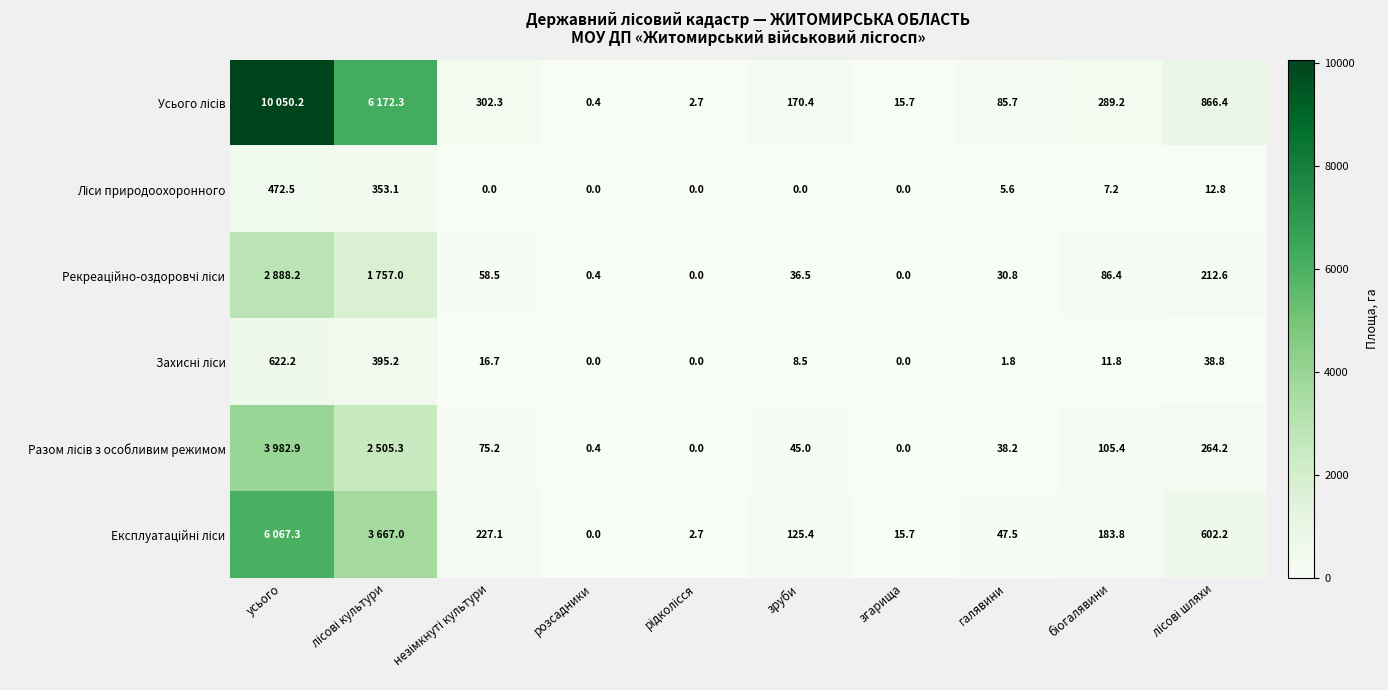

Count the number of data series in this chart.

6